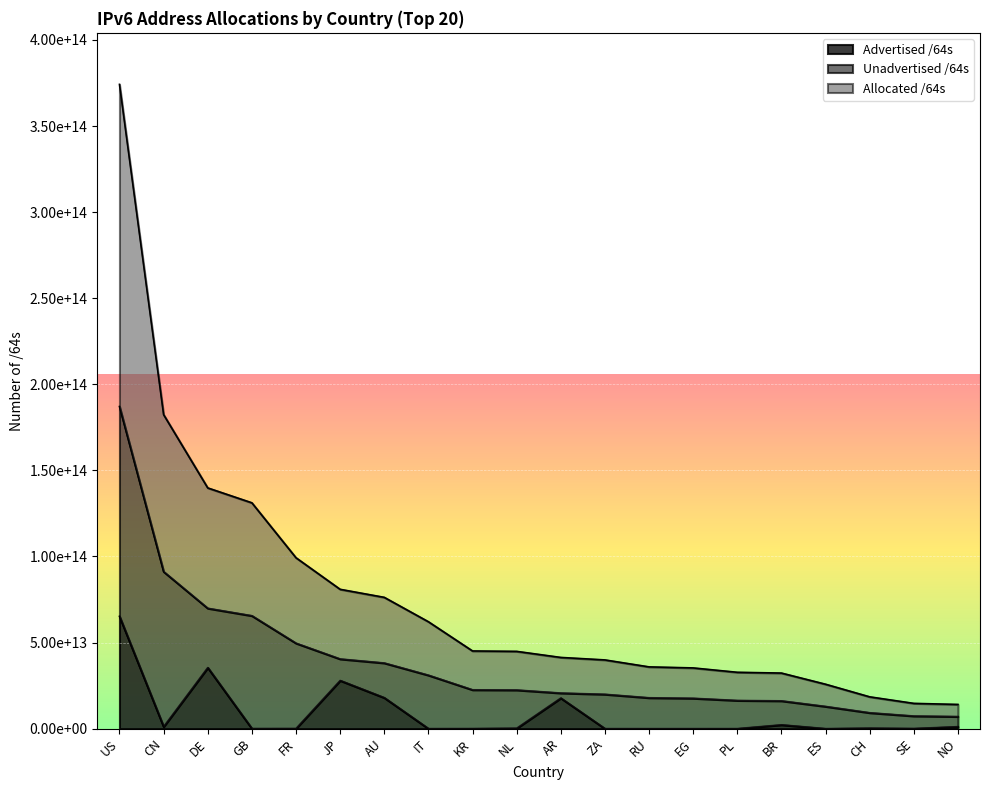

Which category has the highest value in the Allocated /64s series?

US